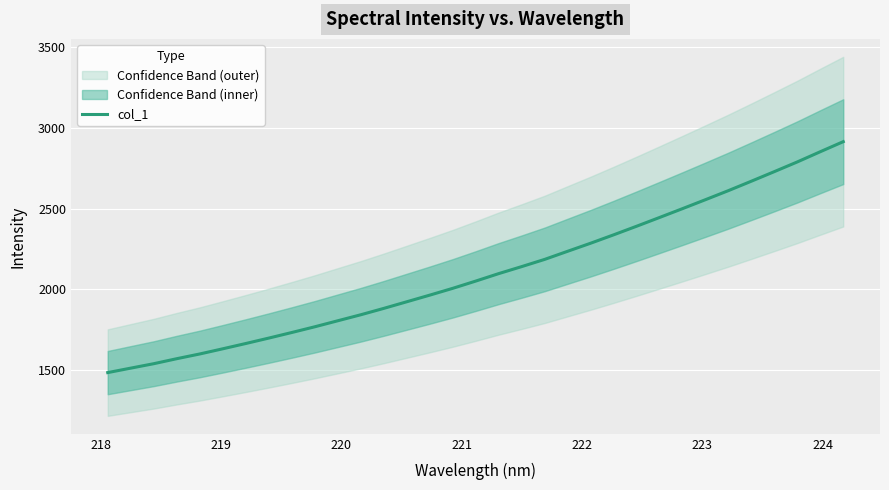

What is the greatest value displayed?

2913.9